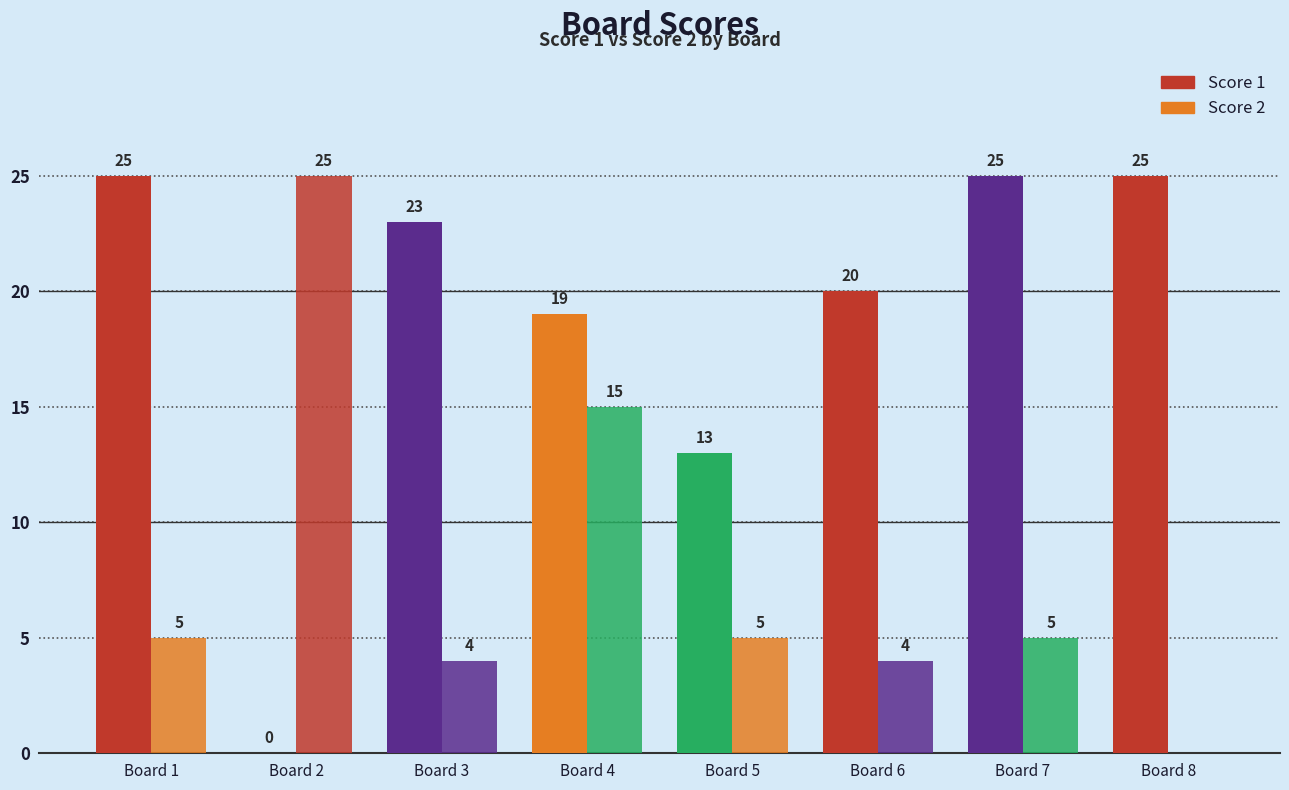

Where does the Score 2 series first go above 5?

Board 2